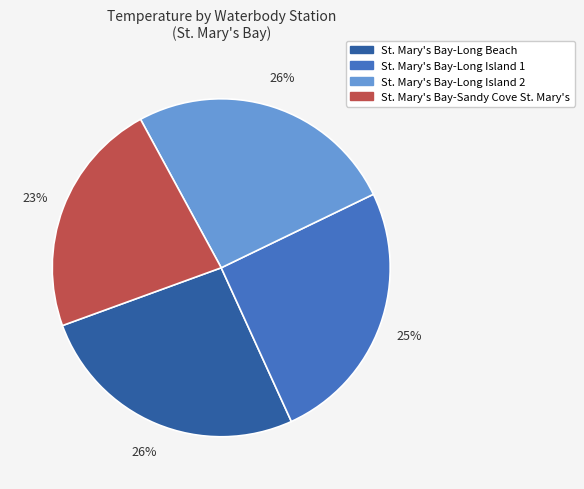

Count the number of slices in the pie.

4